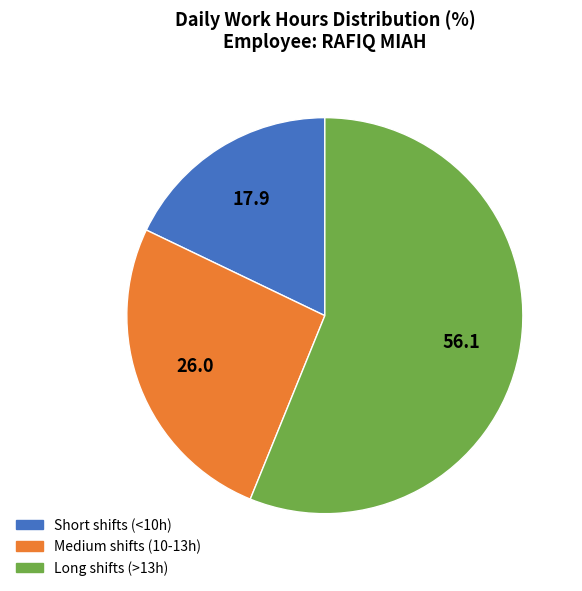

Do Short shifts (<10h) and Long shifts (>13h) together represent more than half of the pie?

Yes